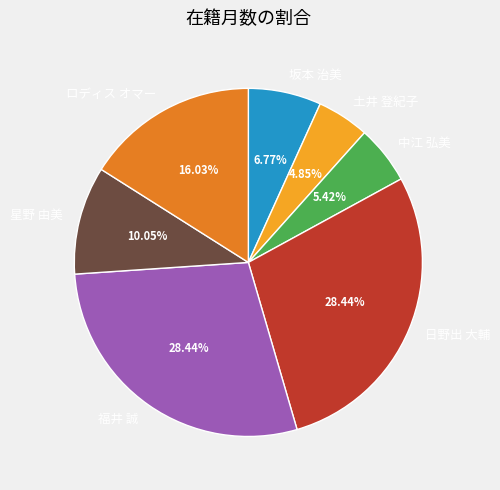

What percentage is the 福井 誠 slice, to the nearest percent?

28%